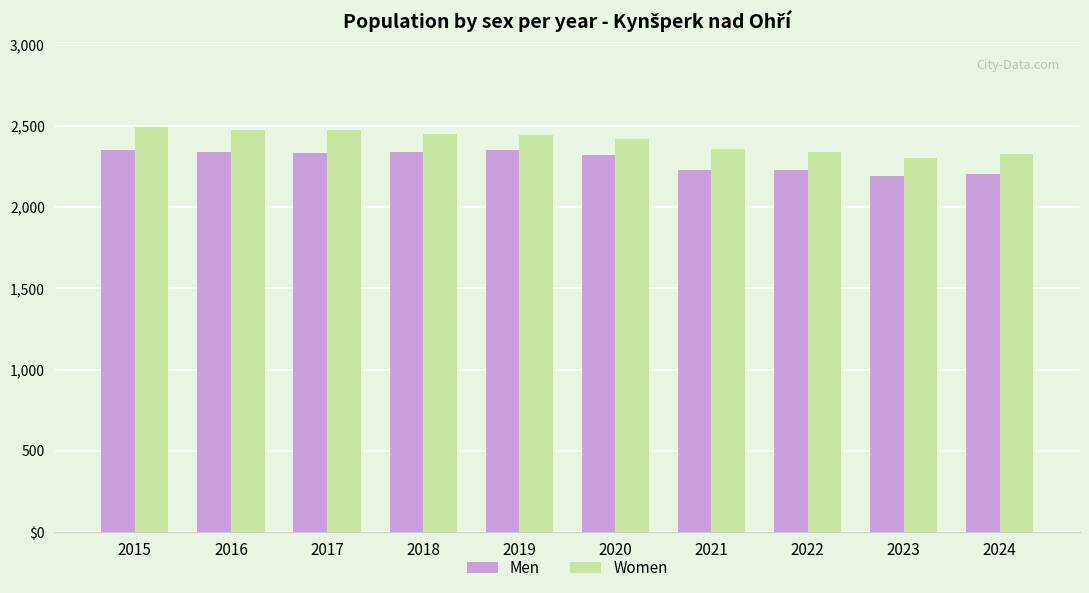

What are all the series names shown in the legend?

Men, Women